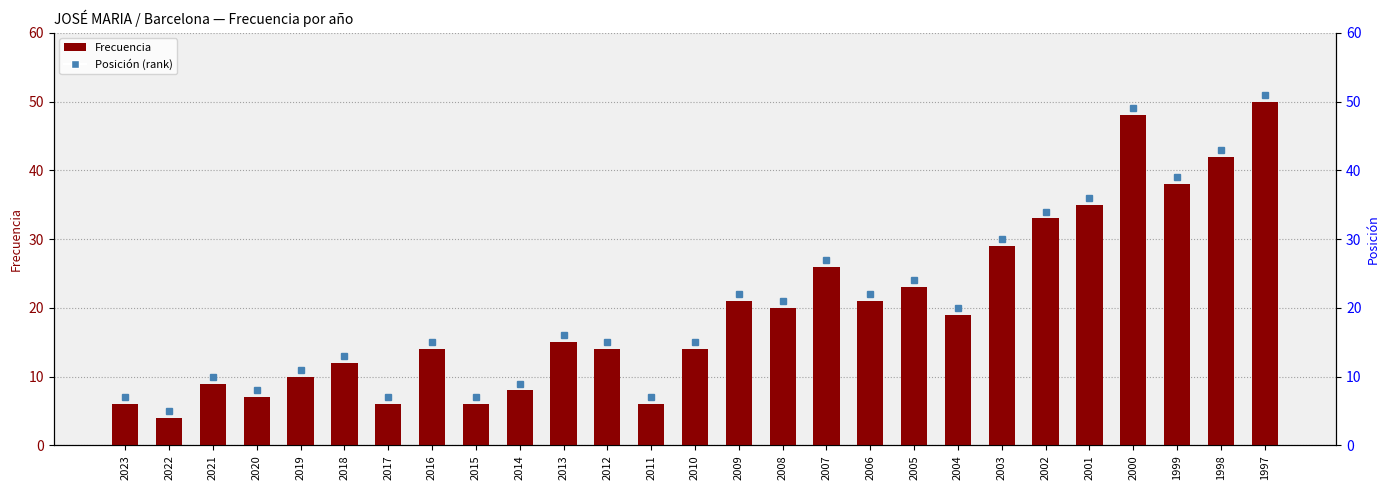

Rank the categories by value from highest to lowest.

1997, 2000, 1998, 1999, 2001, 2002, 2003, 2007, 2005, 2009, 2006, 2008, 2004, 2013, 2016, 2012, 2010, 2018, 2019, 2021, 2014, 2020, 2023, 2017, 2015, 2011, 2022